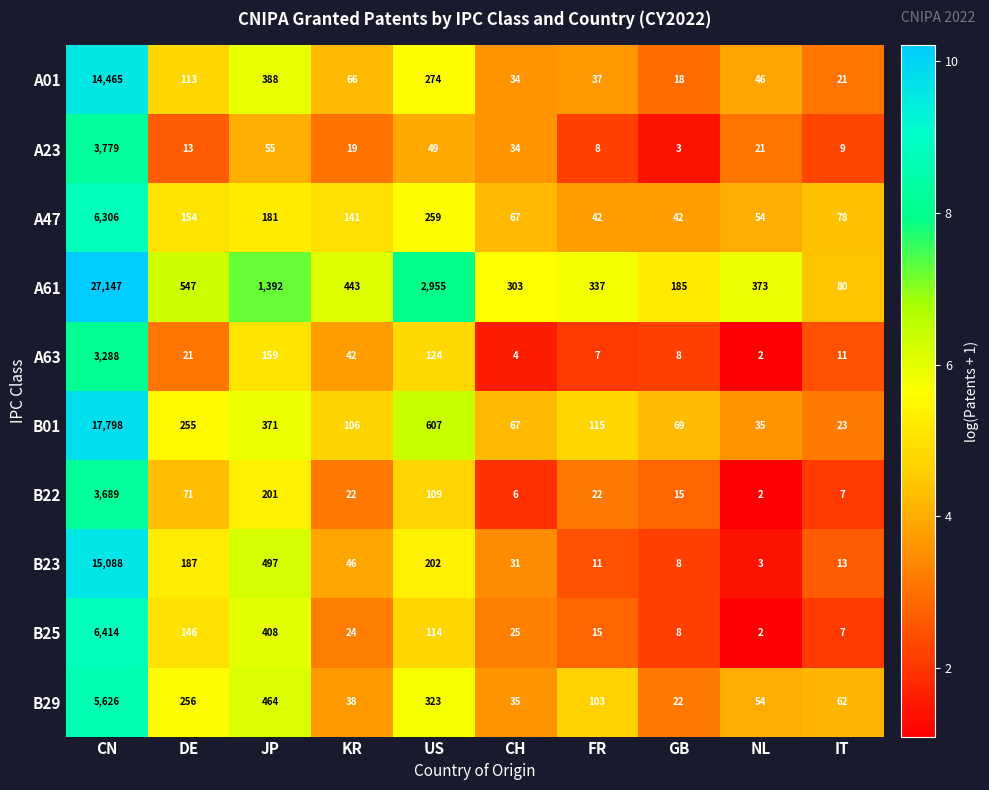

At which label is A47 closest to 3174?

US